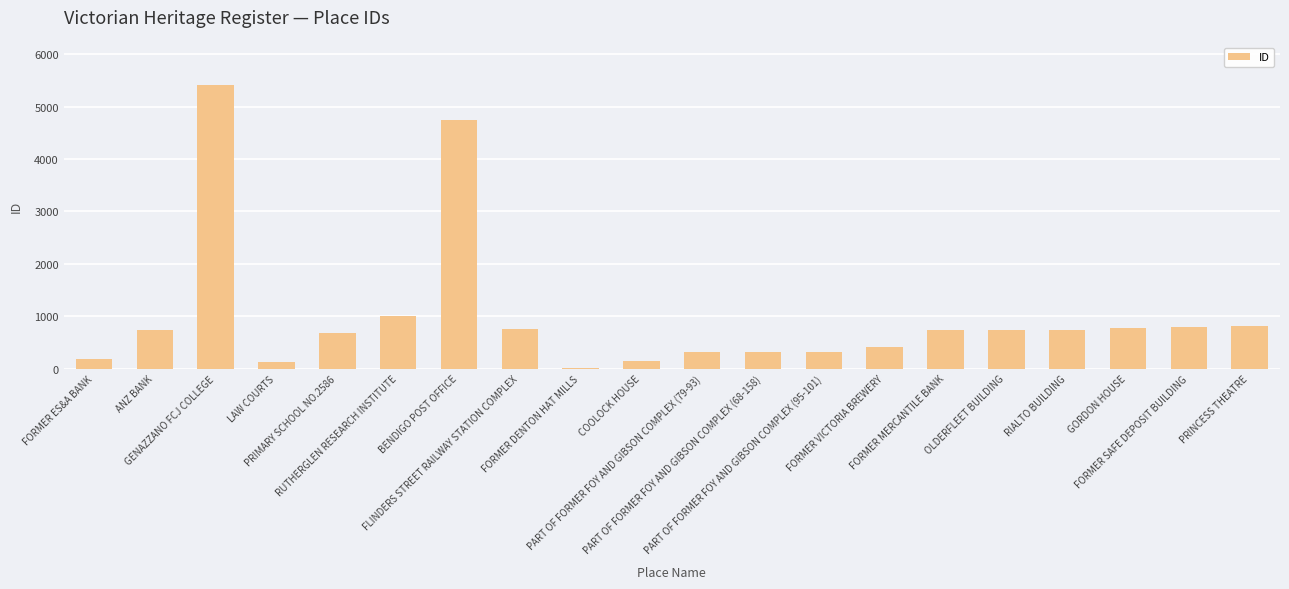

Which has a higher value, FORMER ES&A BANK or FORMER DENTON HAT MILLS?

FORMER ES&A BANK